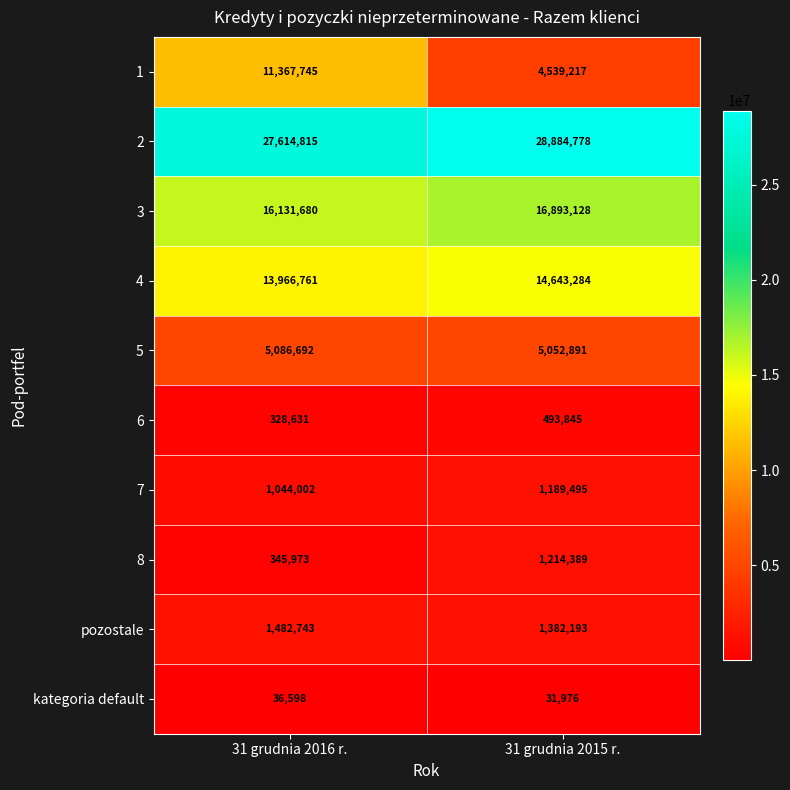

Which series has the largest range (max minus min)?

1